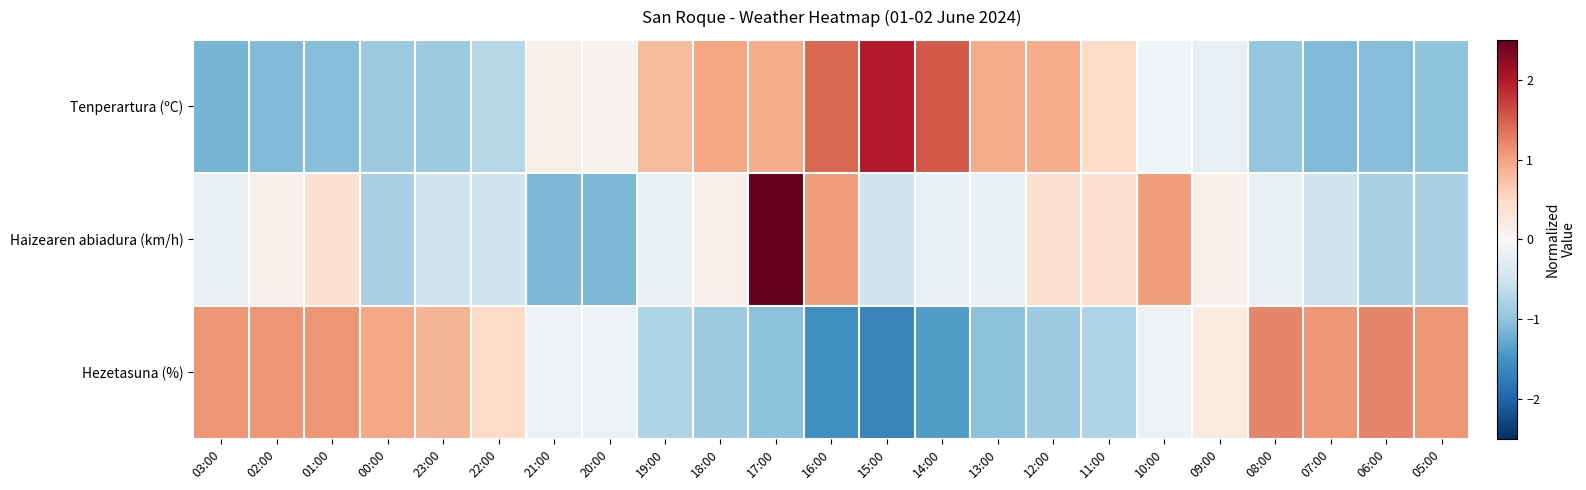

Reading left to right, extract all data points from this chart.

Tenperartura (ºC): 03:00=-1.2	02:00=-1.1	01:00=-1.1	00:00=-0.9	23:00=-0.9	22:00=-0.7	21:00=0.1	20:00=0.1	19:00=0.8	18:00=1.0	17:00=0.9	16:00=1.4	15:00=2.0	14:00=1.5	13:00=0.9	12:00=0.9	11:00=0.5	10:00=-0.1	09:00=-0.2	08:00=-1.0	07:00=-1.1	06:00=-1.1	05:00=-1.0
Haizearen abiadura (km/h): 03:00=-0.2	02:00=0.1	01:00=0.4	00:00=-0.8	23:00=-0.5	22:00=-0.5	21:00=-1.1	20:00=-1.1	19:00=-0.2	18:00=0.1	17:00=3.8	16:00=1.0	15:00=-0.5	14:00=-0.2	13:00=-0.2	12:00=0.4	11:00=0.4	10:00=1.0	09:00=0.1	08:00=-0.2	07:00=-0.5	06:00=-0.8	05:00=-0.8
Hezetasuna (%): 03:00=1.1	02:00=1.1	01:00=1.1	00:00=1.0	23:00=0.8	22:00=0.5	21:00=-0.2	20:00=-0.2	19:00=-0.8	18:00=-0.9	17:00=-1.0	16:00=-1.5	15:00=-1.7	14:00=-1.4	13:00=-1.0	12:00=-0.9	11:00=-0.8	10:00=-0.2	09:00=0.2	08:00=1.2	07:00=1.1	06:00=1.2	05:00=1.1